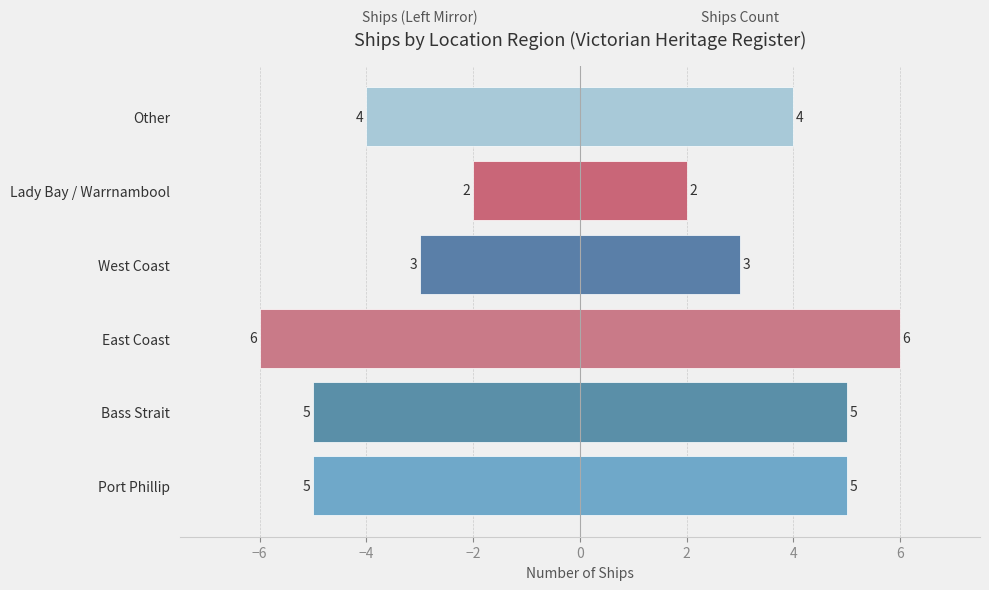

At which label is the value closest to -4?

Other